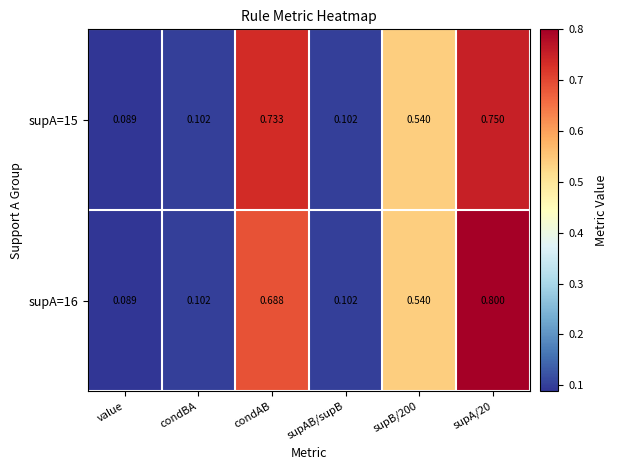

At which label does supA=15 reach its minimum?

value